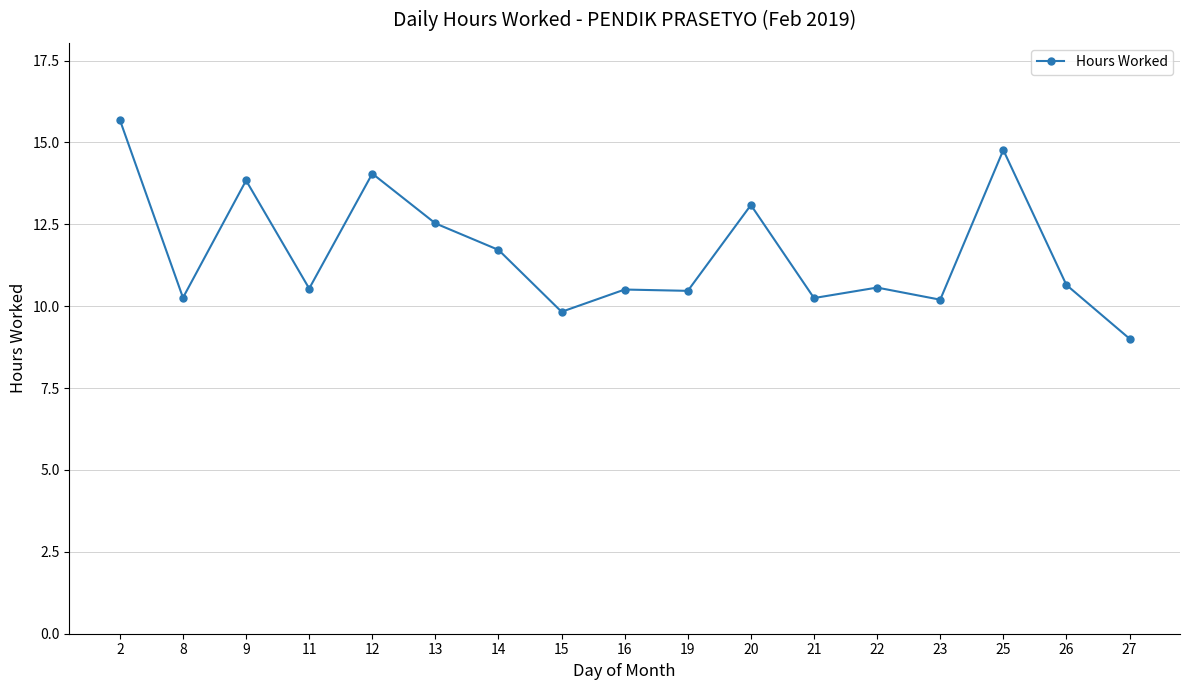

The chart shows a value of 20.0 at 20. True or false?

False